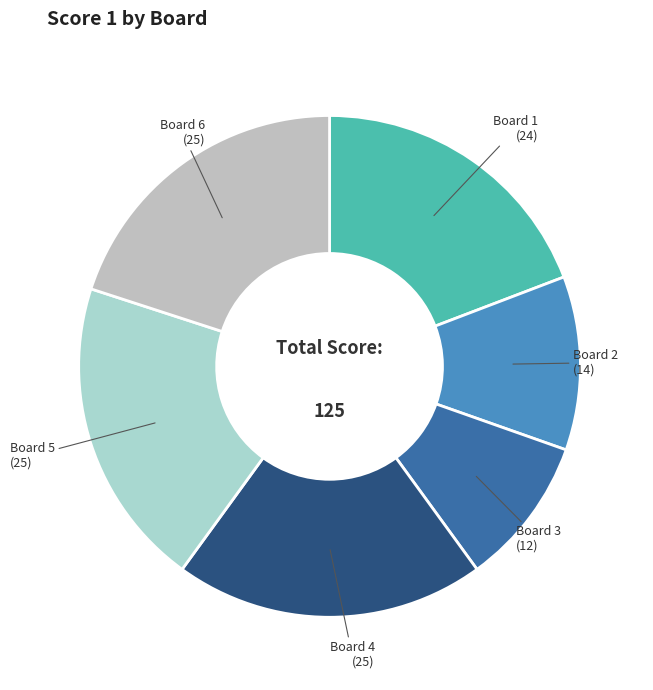

What is the ratio of the value at Board 4 to the value at Board 3?

2.1